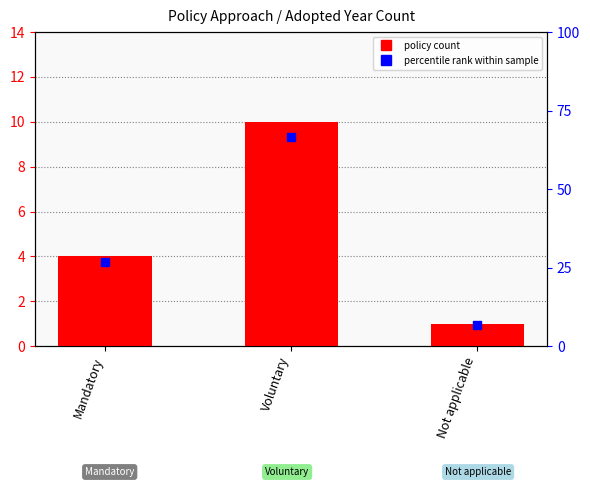

Is the value of percentile rank within sample at Not applicable greater than the value of policy count at Mandatory?

Yes